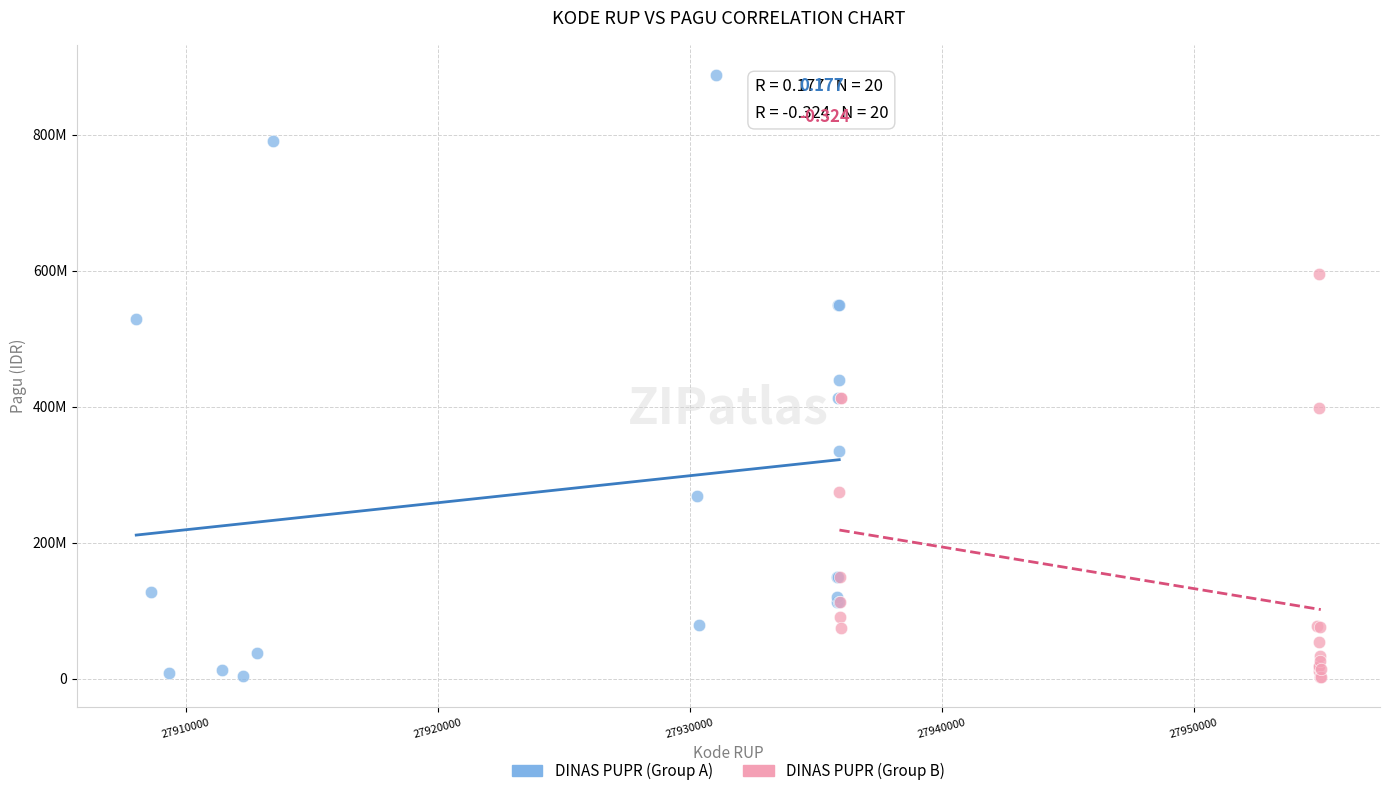

What are all the series names shown in the legend?

DINAS PUPR (Group A), DINAS PUPR (Group B)